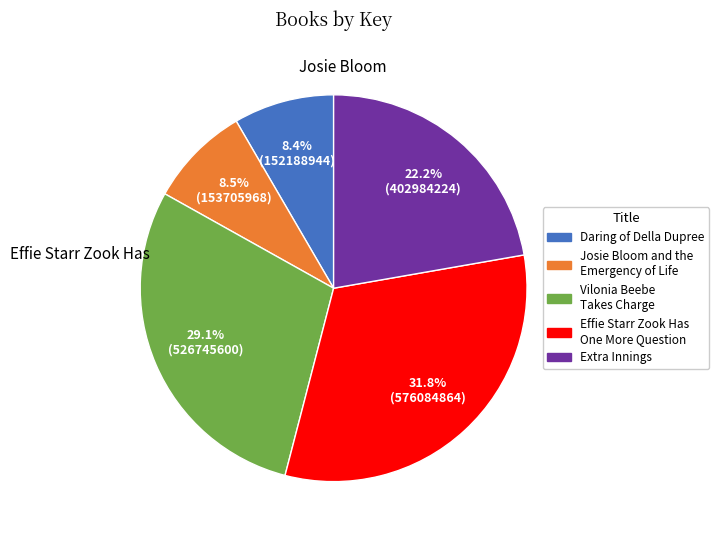

Which has a higher value, Josie Bloom and the Emergency of Life or Effie Starr Zook Has One More Question?

Effie Starr Zook Has One More Question